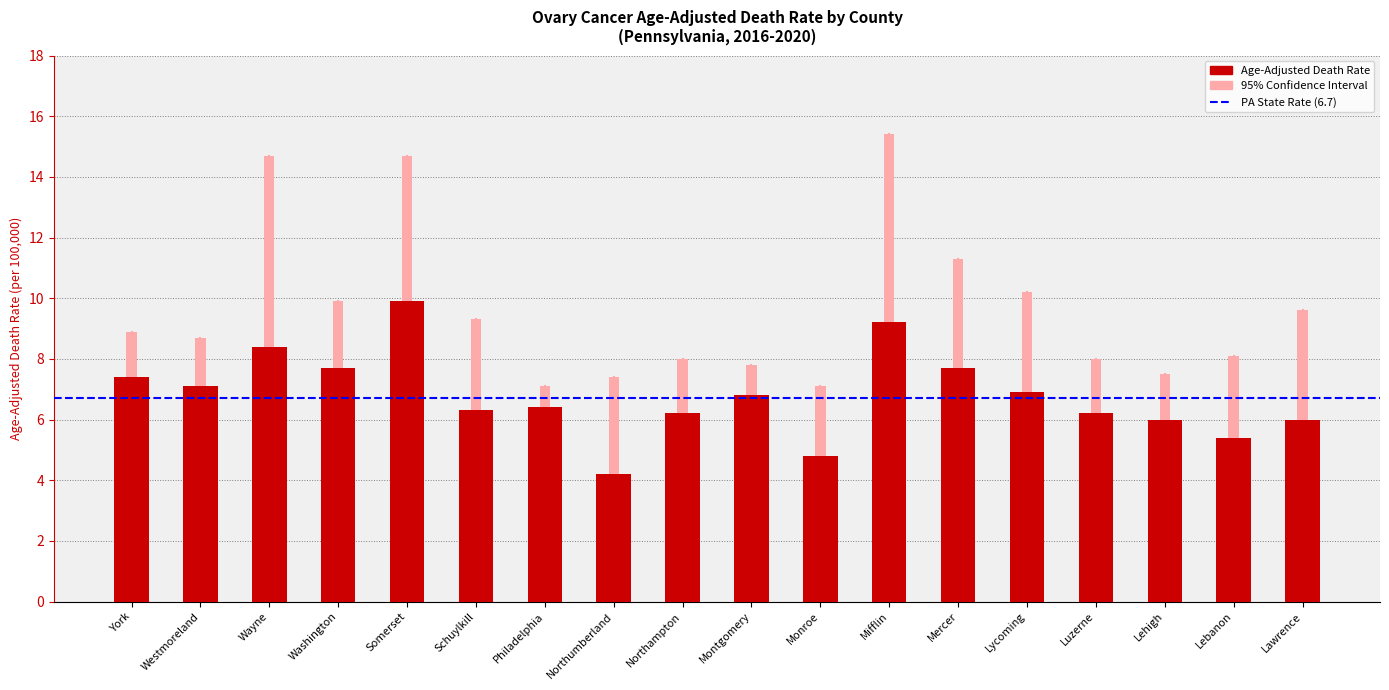

Between Philadelphia and Lycoming, which series saw the biggest shift?

Upper CI